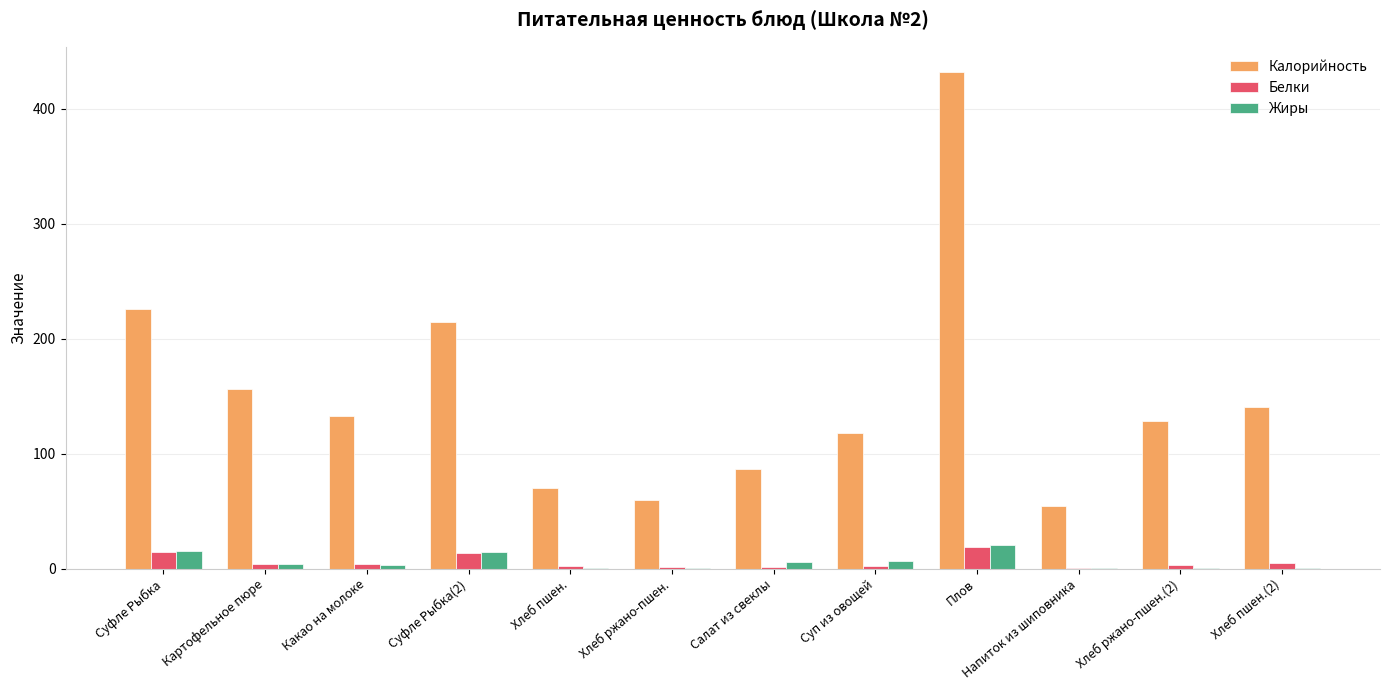

True or false: Жиры has a value of 14.2 at Суфле Рыбка(2).

True